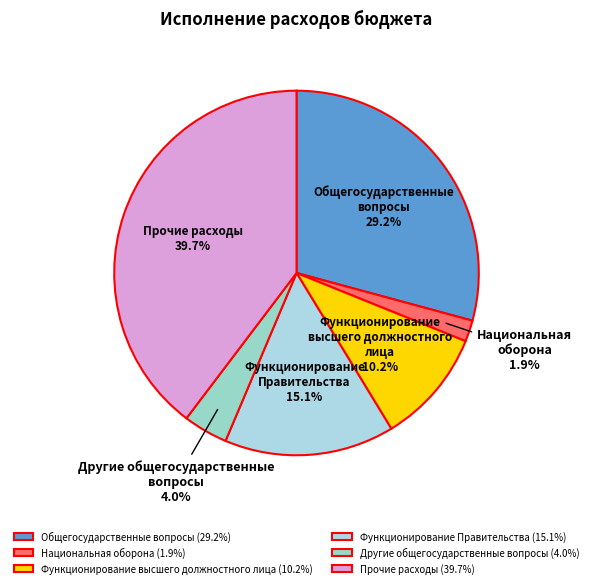

To the nearest percent, what portion does Национальная оборона represent?

2%